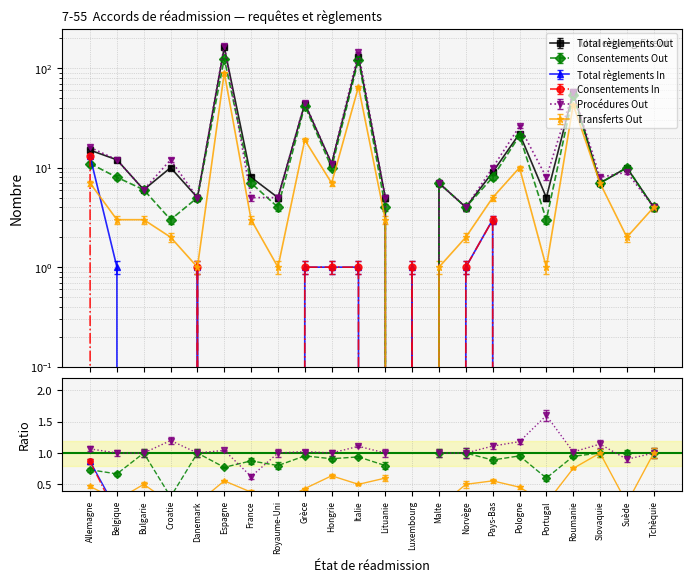

Rank the series by their maximum value, from lowest to highest.

Total règlements In, Consentements In, Transferts Out, Consentements Out, Total règlements Out, Procédures Out